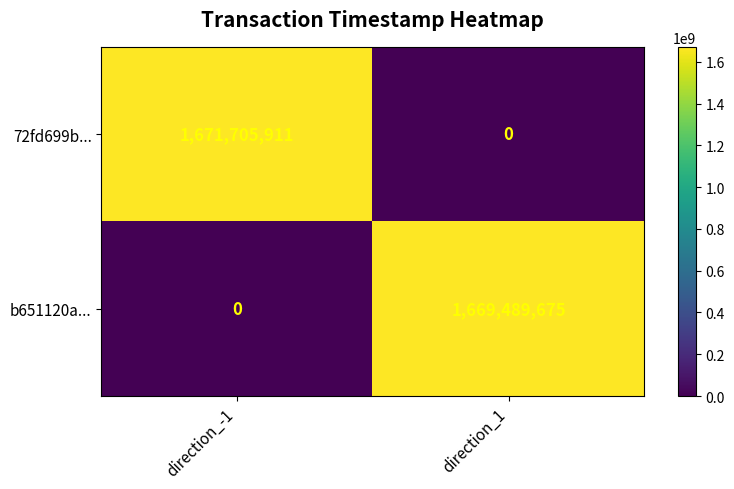

What is the spread (max minus min) of values at direction_-1?

1671705911